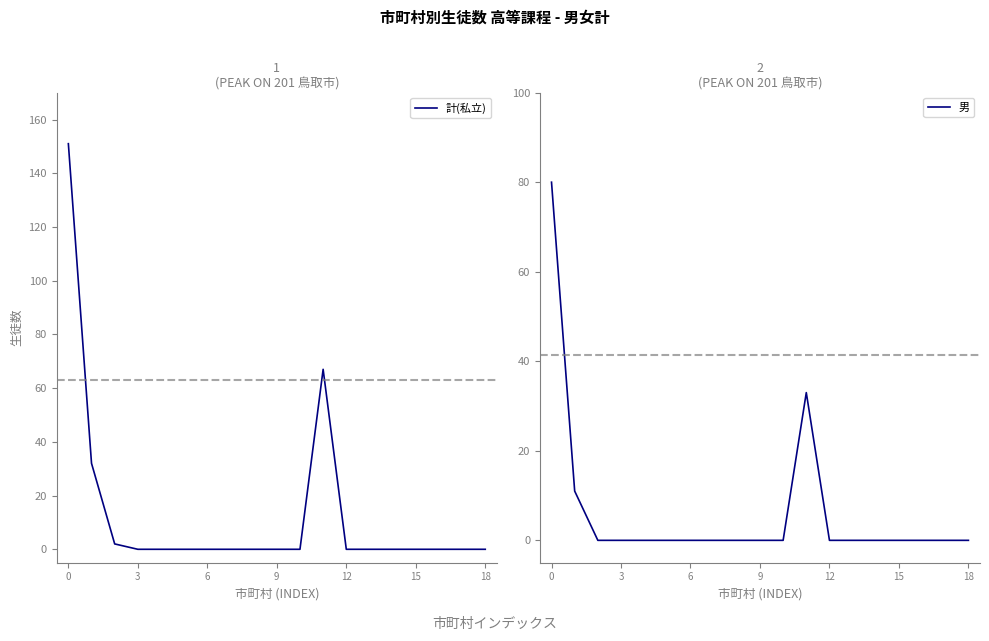

Rank the series by their average value, from lowest to highest.

男, 計(私立)